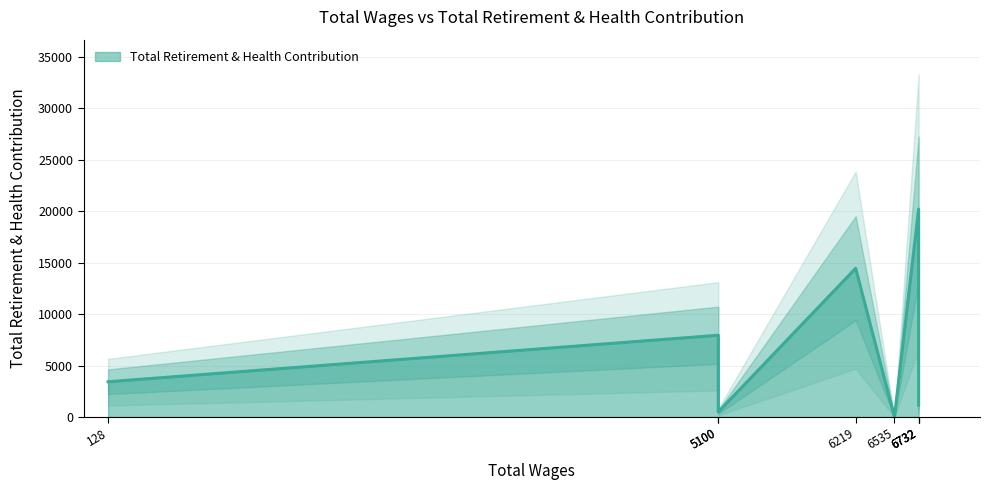

True or false: the data shows 7942 at 5100 (Clerk).

True